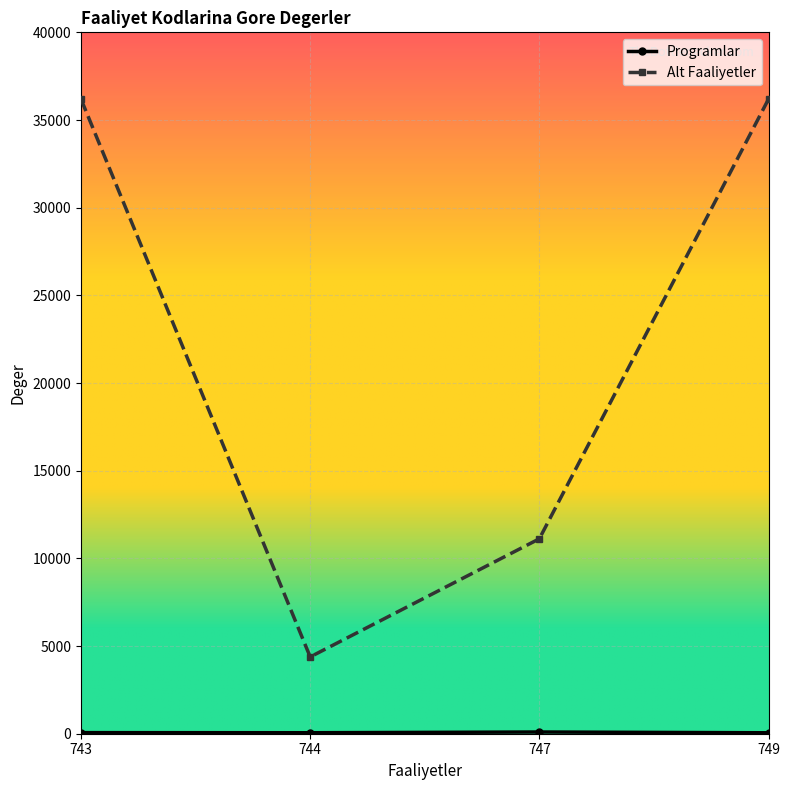

What is the lowest value of the Alt Faaliyetler series?

4380